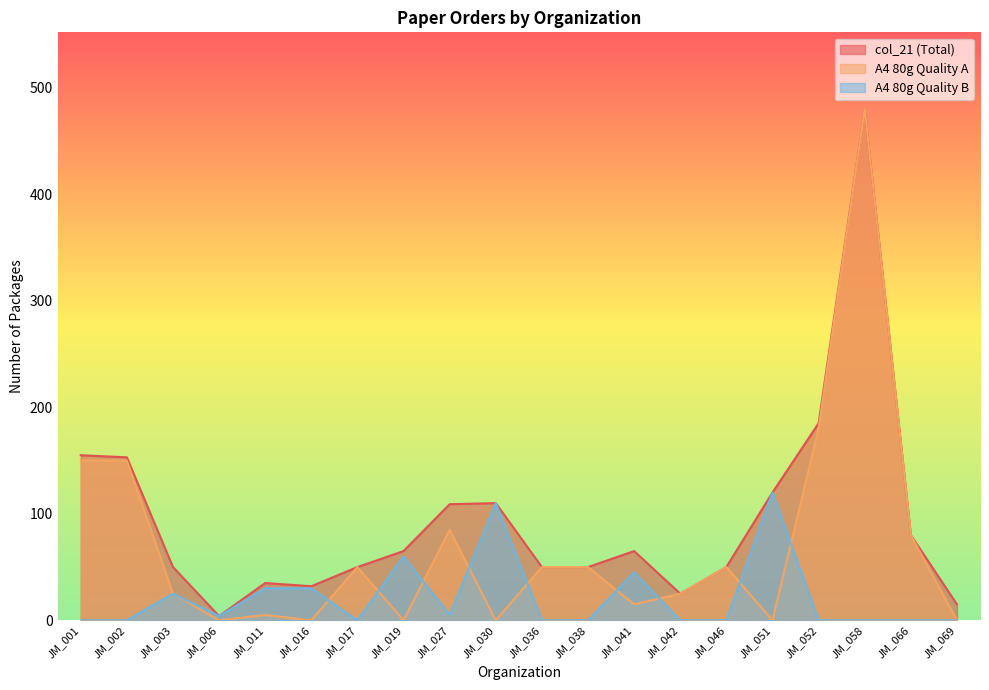

Between JM_001 and JM_069, which series saw the biggest shift?

A4 80g Quality A